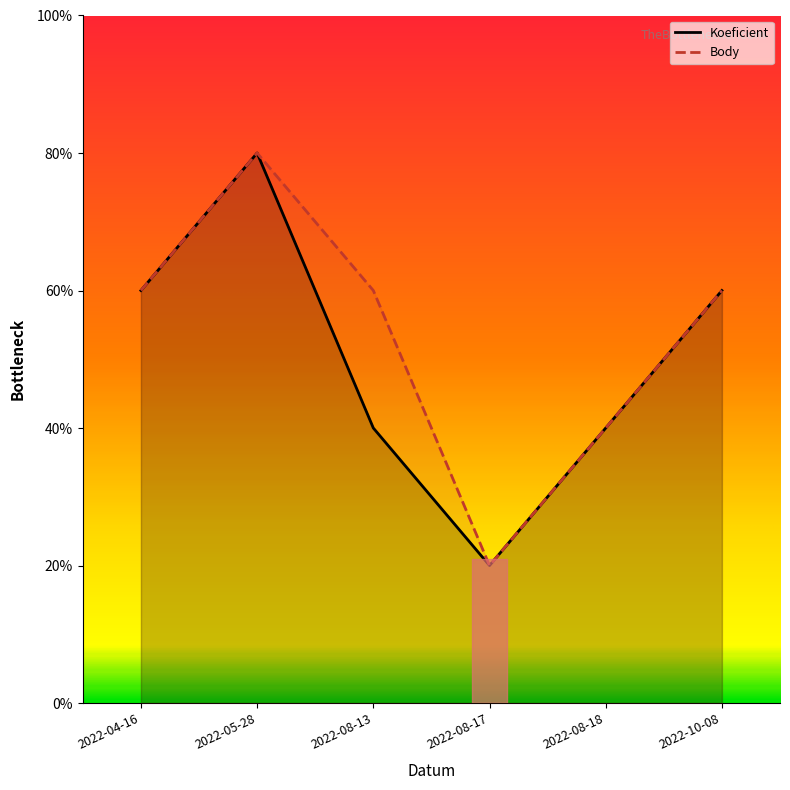

Which series has the widest spread of values?

Koeficient